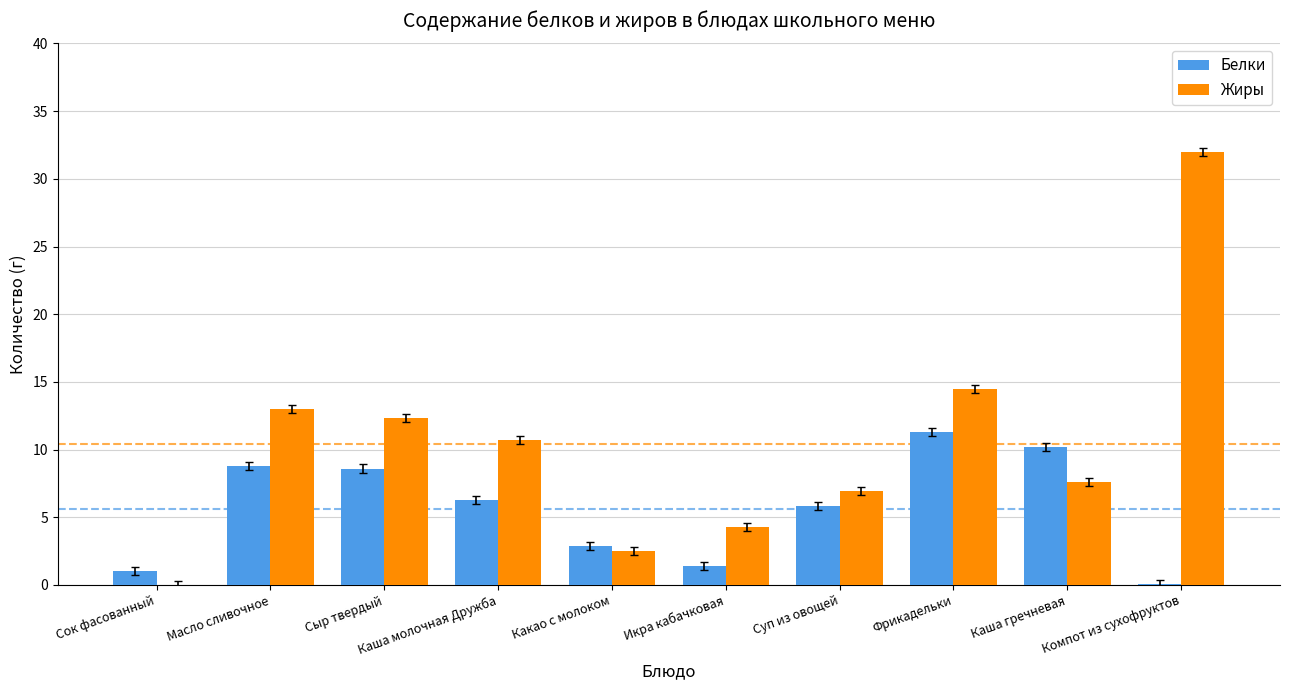

The value of Жиры at Сыр твердый is 12.3. True or false?

True